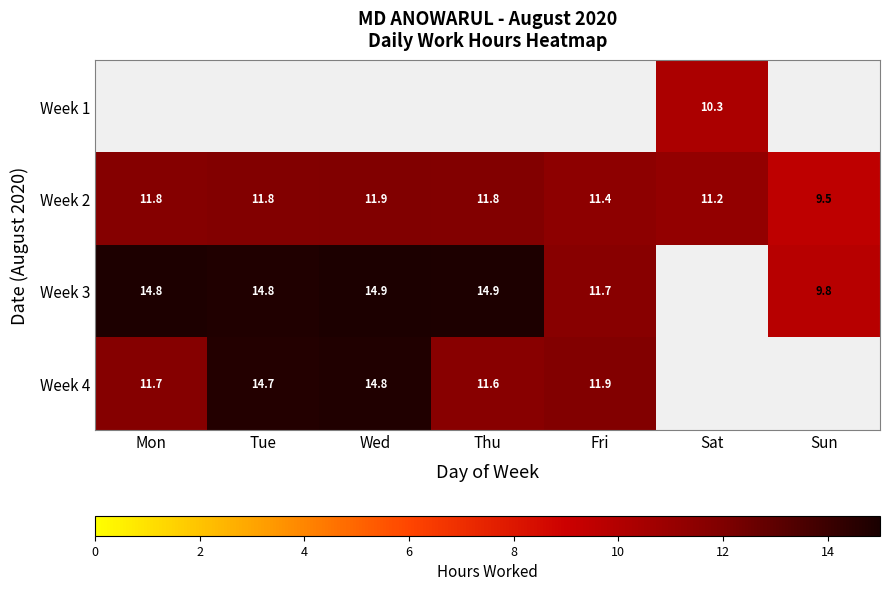

What is the approximate value of Week 3 at Sun?

9.8